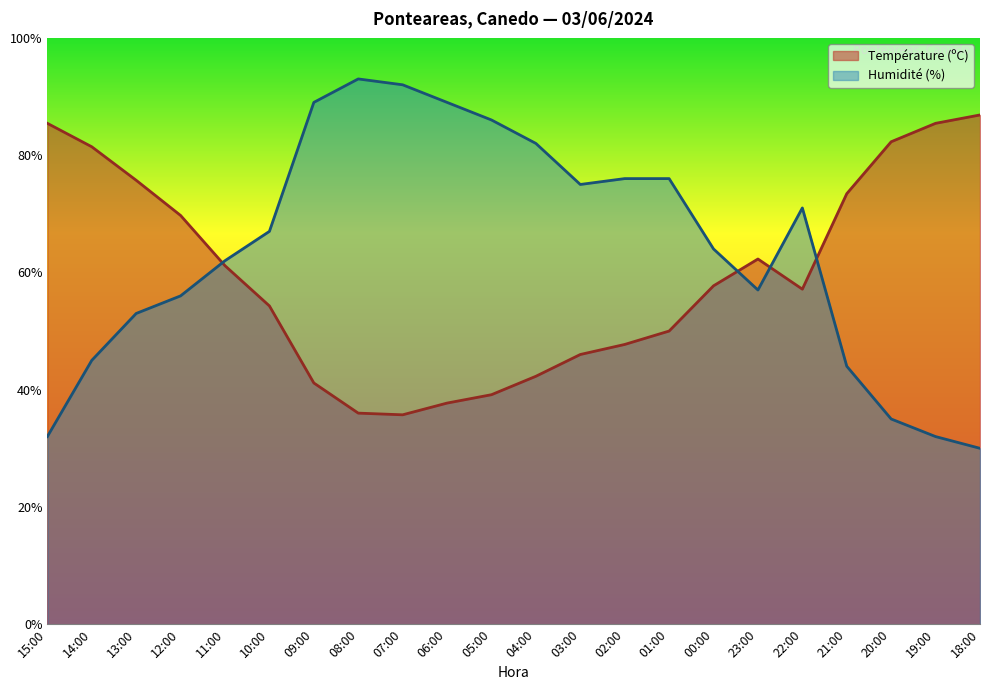

True or false: Température (ºC) has a value of 118.6 at 20:00.

False